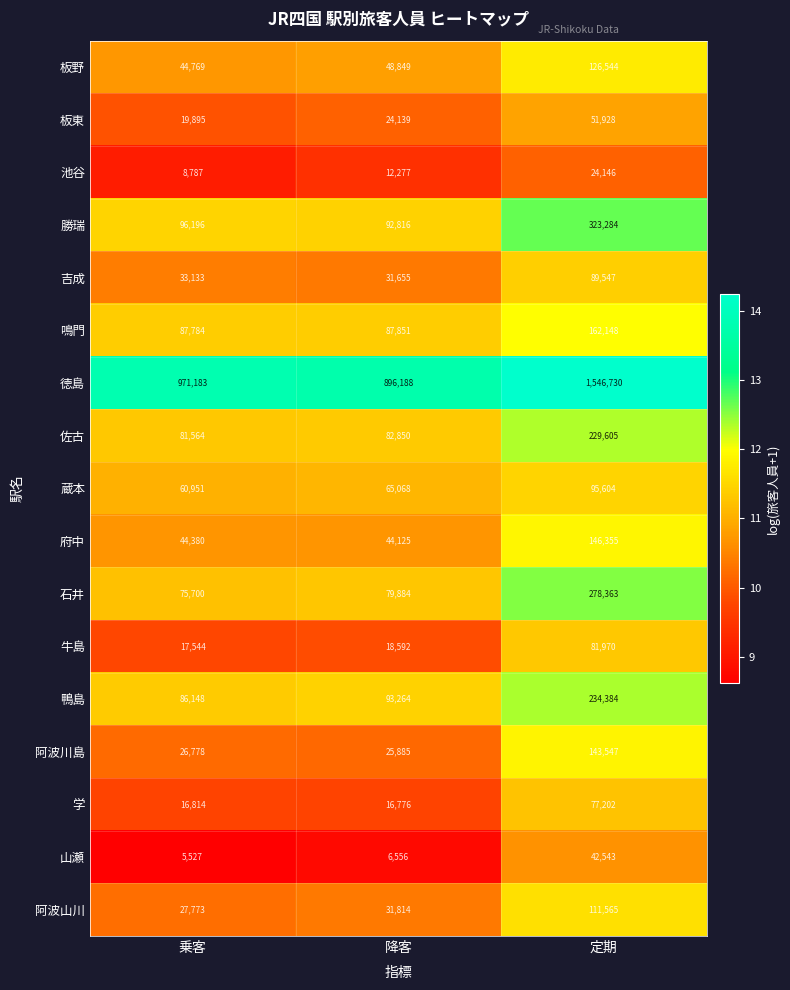

What is the sum of the 鴨島 values at 定期 and 降客?

327648